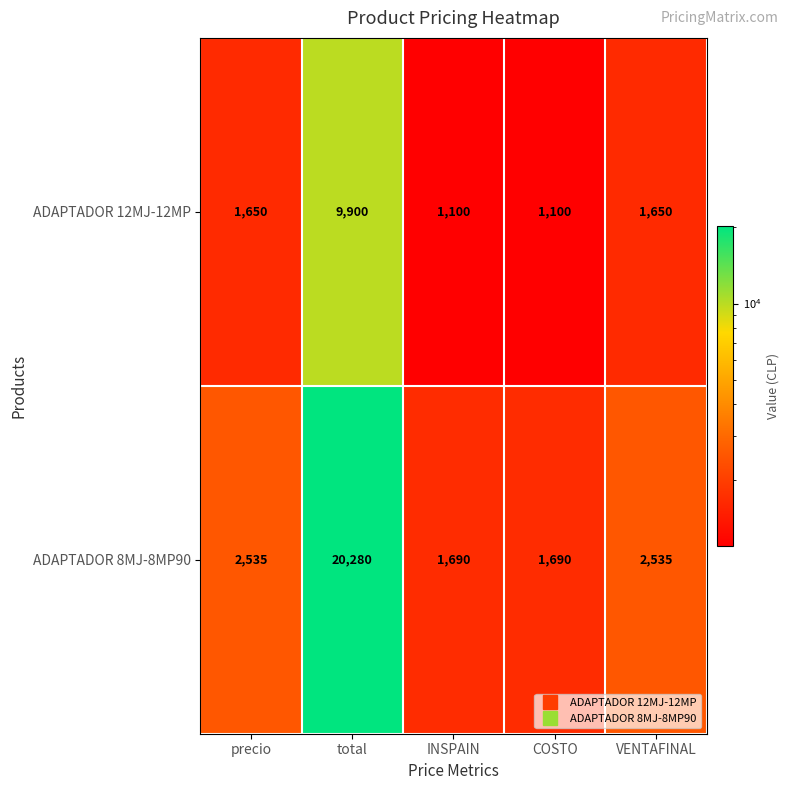

Is it true that ADAPTADOR 12MJ-12MP equals 2709 at precio?

False